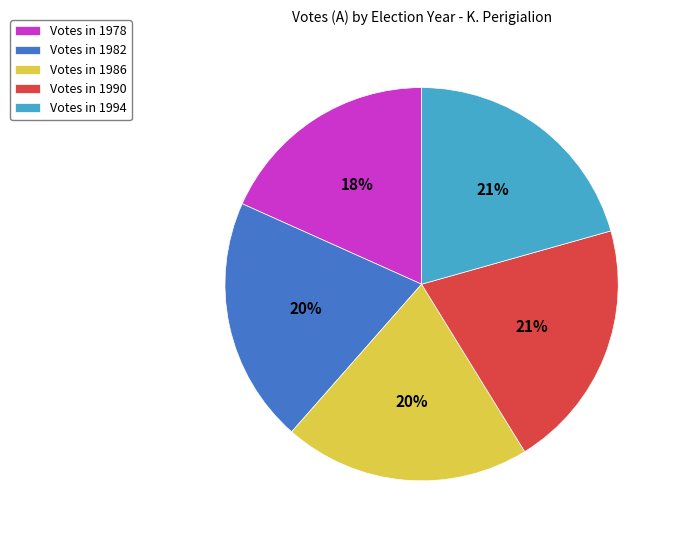

Is there any slice that represents more than half of the pie?

No